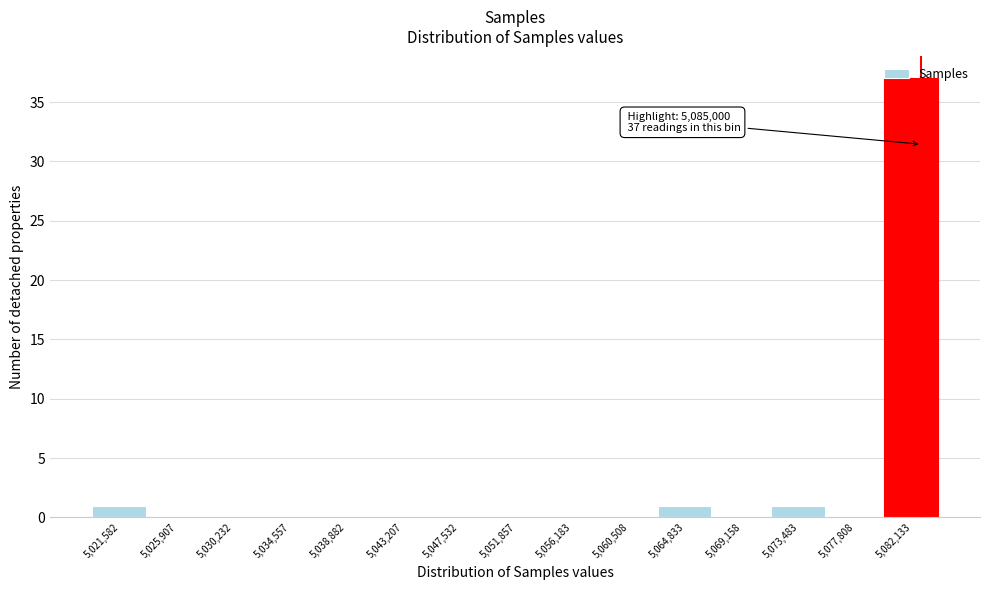

Which has a higher value, 5,021,582 or 5,047,532?

5,021,582